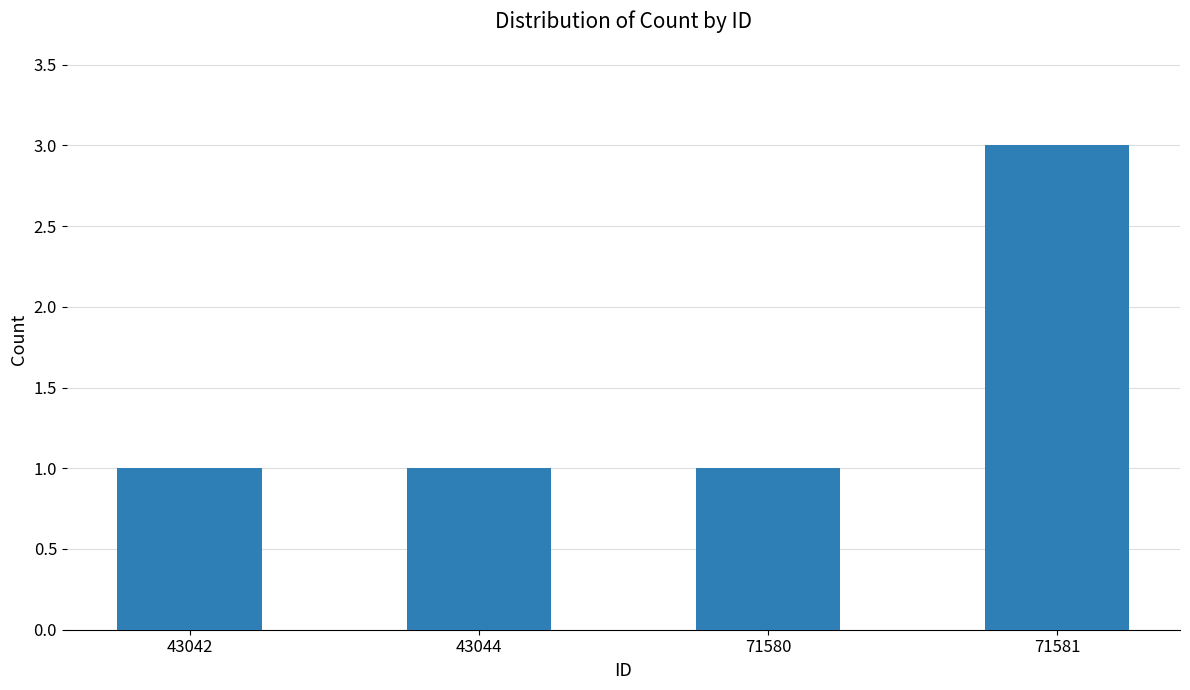

Which category has the highest value across all series?

71581